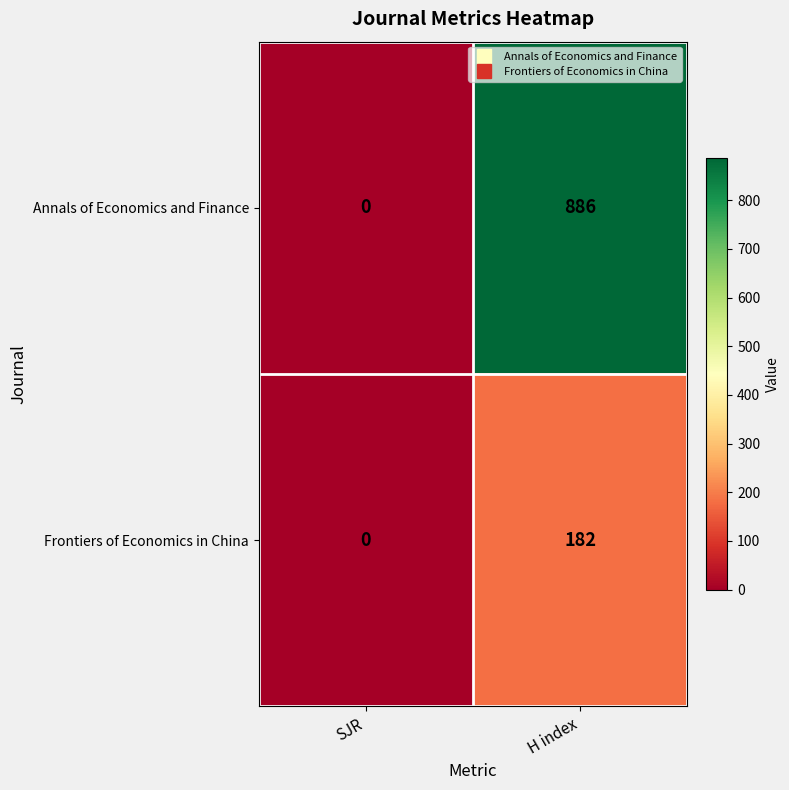

The Frontiers of Economics in China series shows 299 at H index. True or false?

False